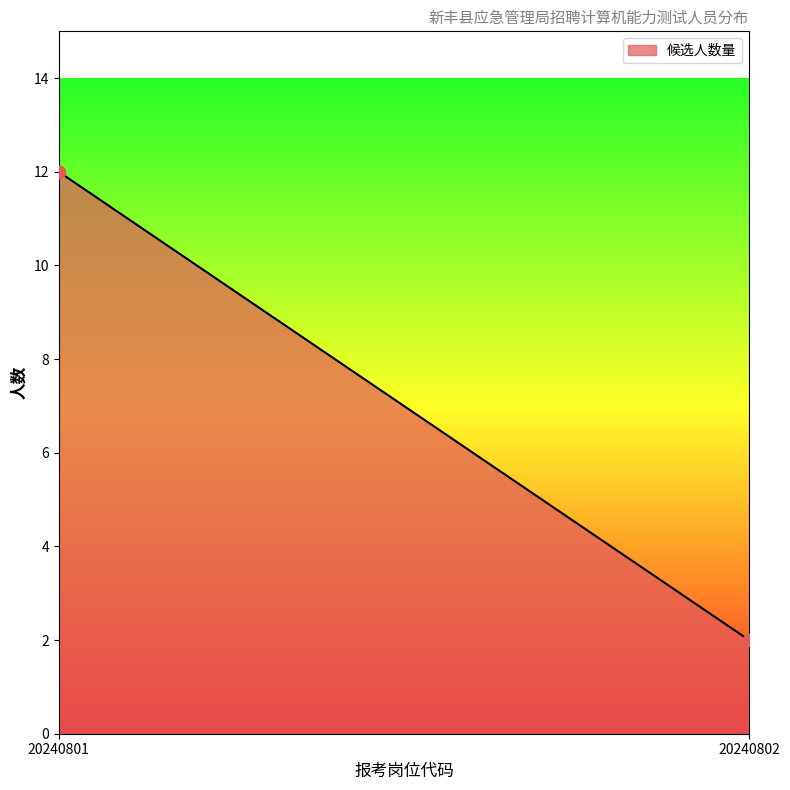

What is the range of Y values (max minus min)?

10